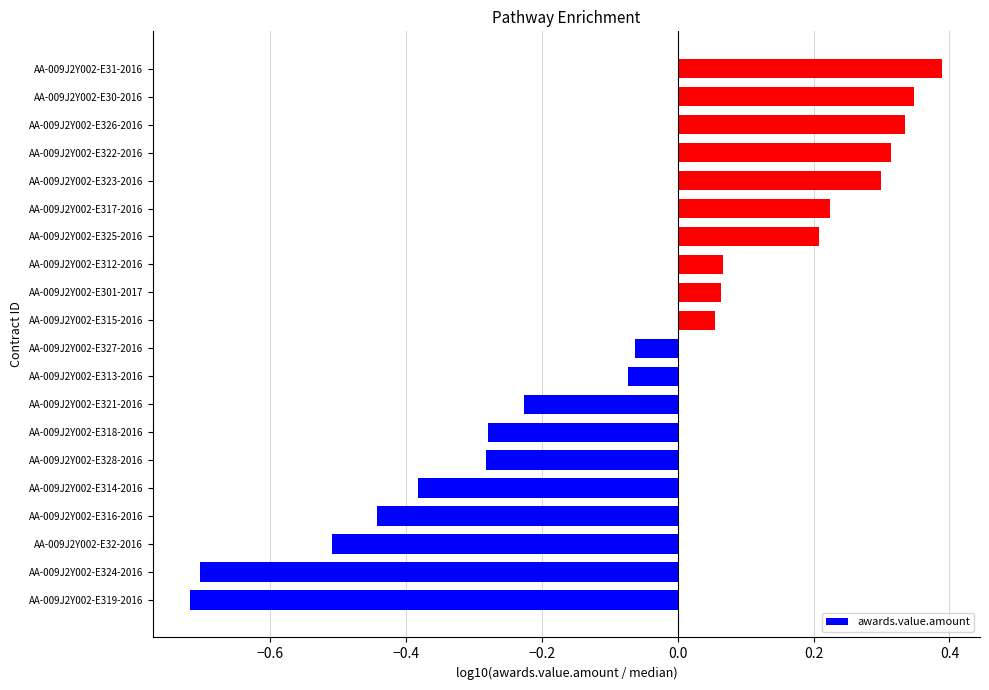

What is the change in value from AA-009J2Y002-E32-2016 to AA-009J2Y002-E326-2016?

+0.8